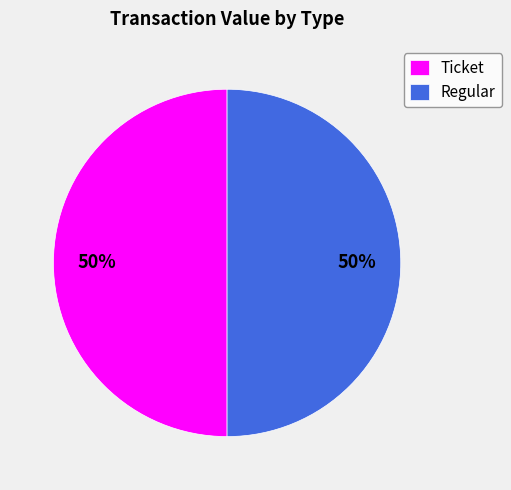

The Ticket slice represents 50% of the pie. True or false?

True